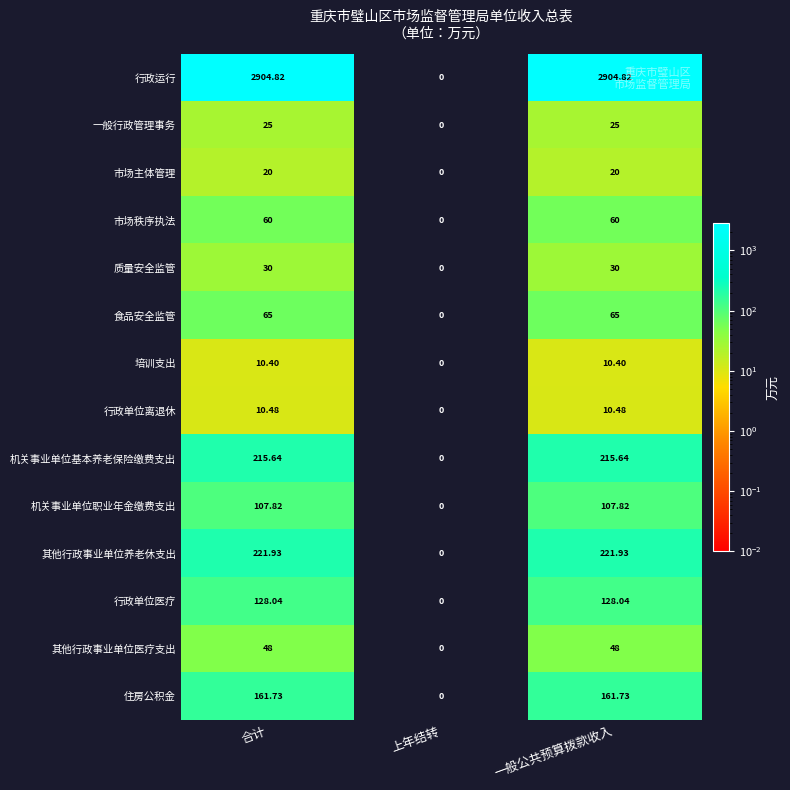

Where is 培训支出 nearest to the value 5?

上年结转